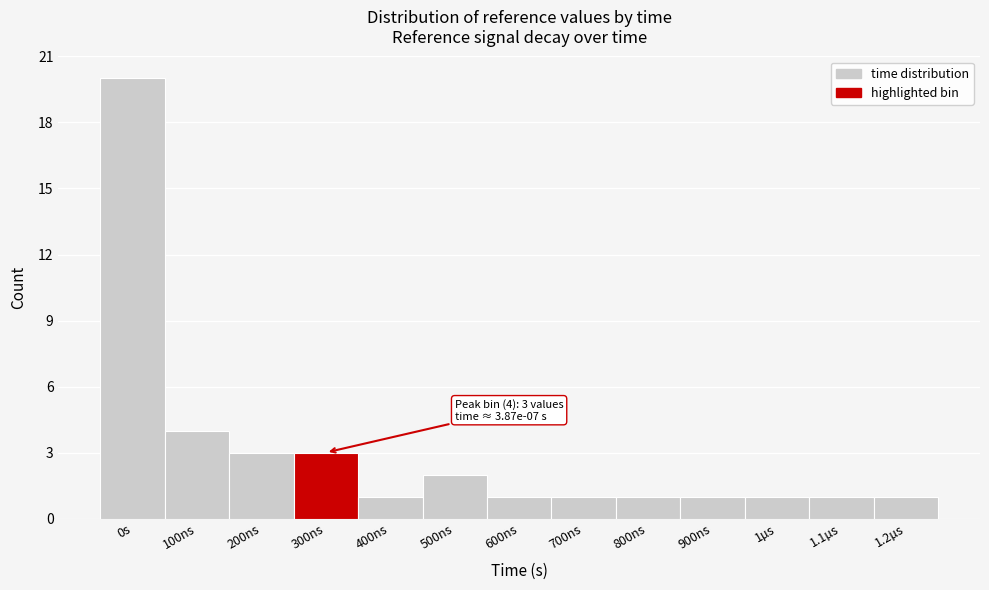

Reading left to right, extract all data points from this chart.

0s=20	100ns=4	200ns=3	300ns=3	400ns=1	500ns=2	600ns=1	700ns=1	800ns=1	900ns=1	1µs=1	1.1µs=1	1.2µs=1